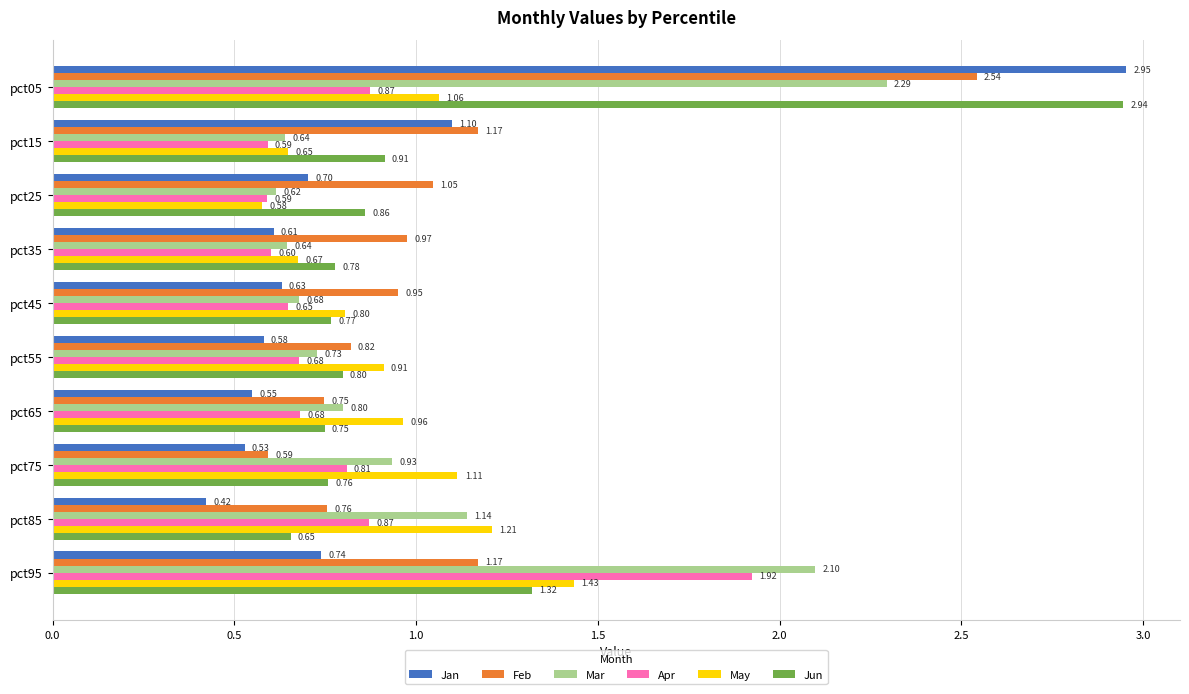

Between pct45 and pct65, which series saw the biggest shift?

Feb